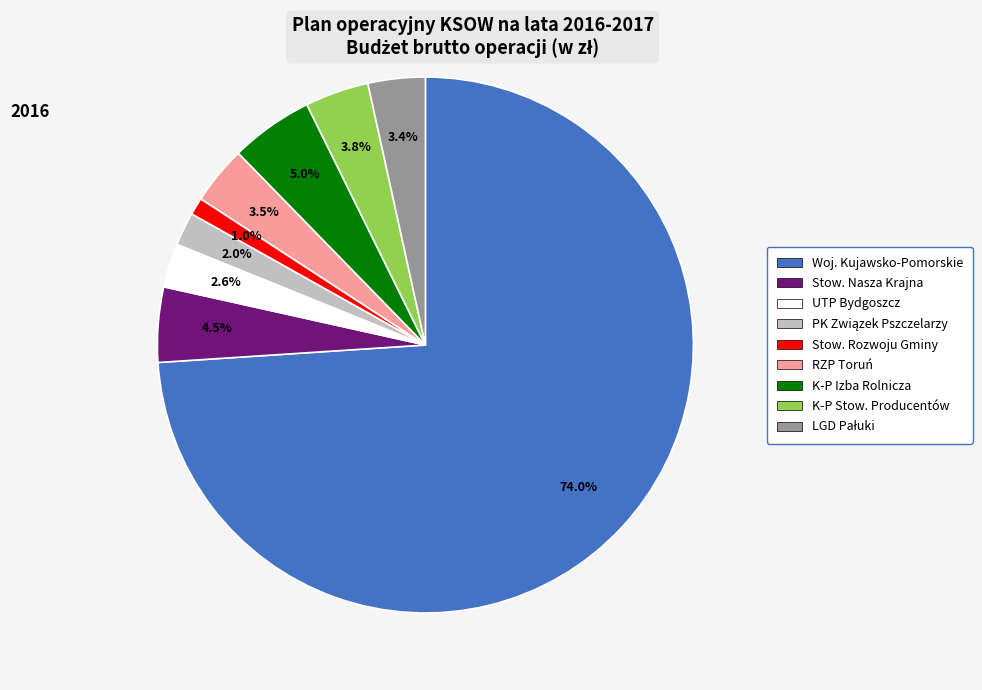

How many slices are in this pie chart?

9